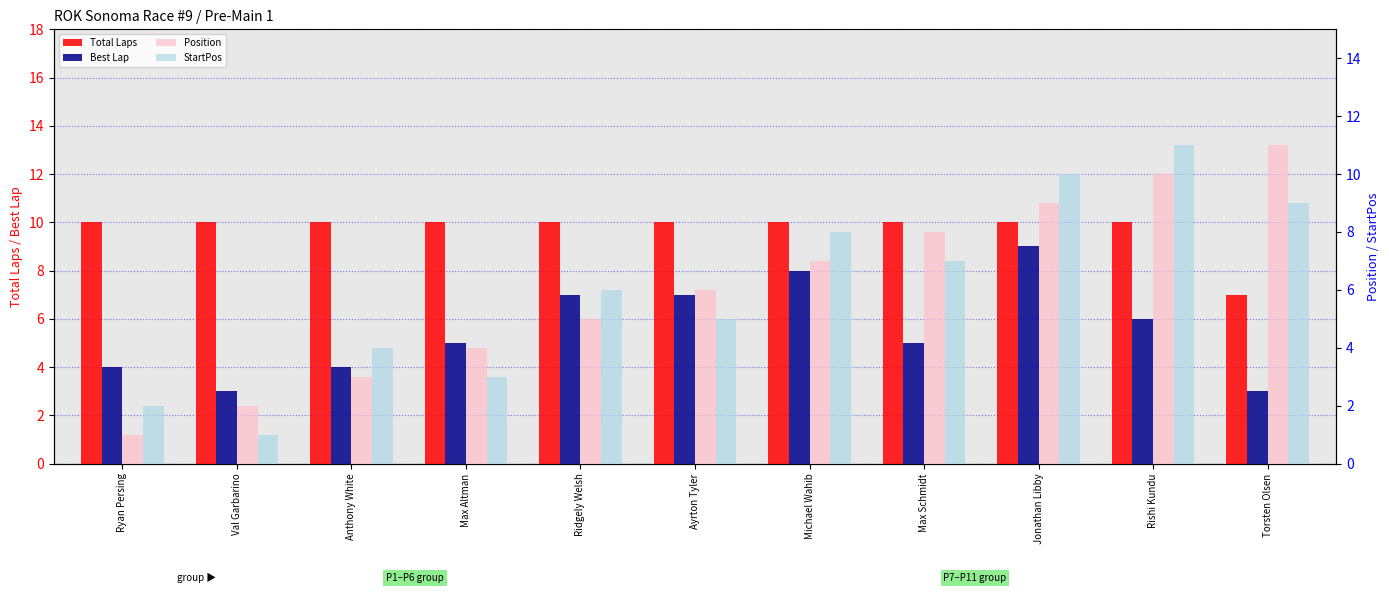

Is it true that Position equals 17 at Rishi Kundu?

False